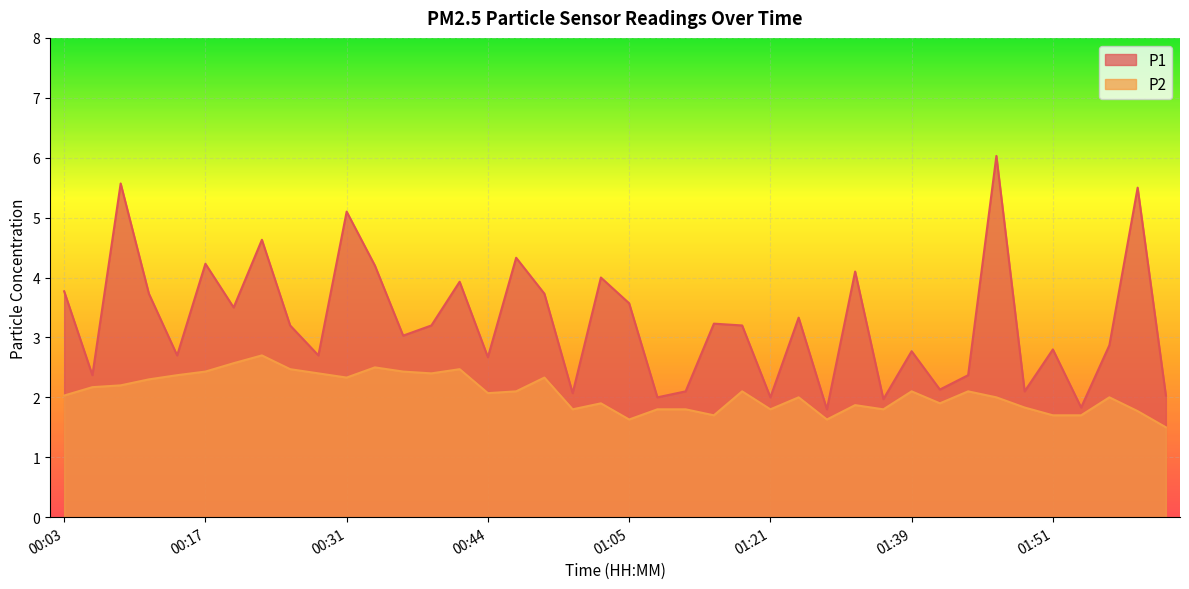

What is the sum of all P2 values?

82.7